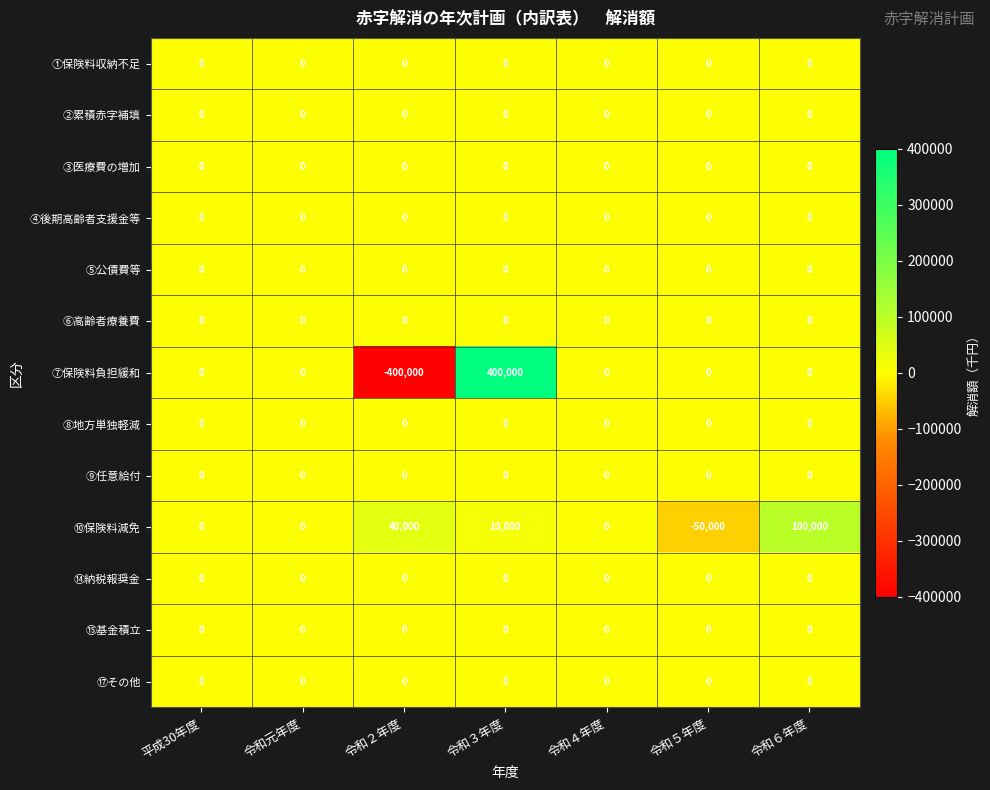

The ④後期高齢者支援金等 series shows 0 at 令和５年度. True or false?

True